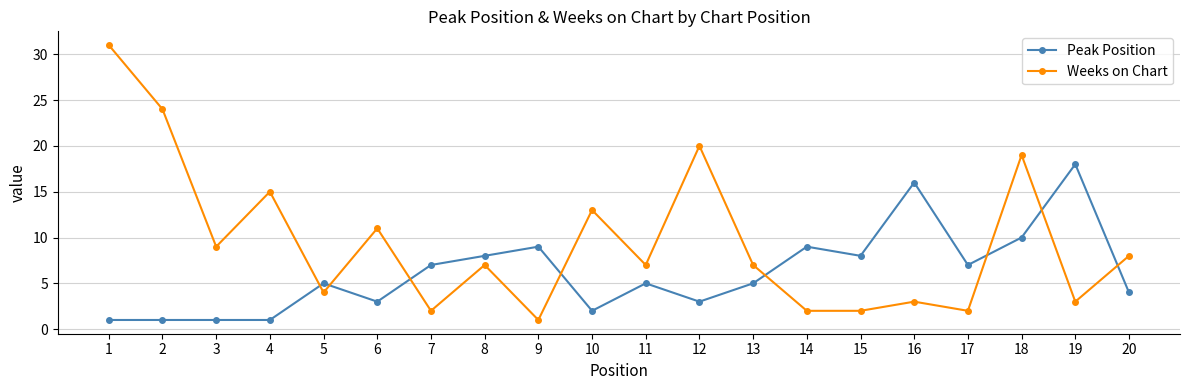

How many data points does each series have?

20